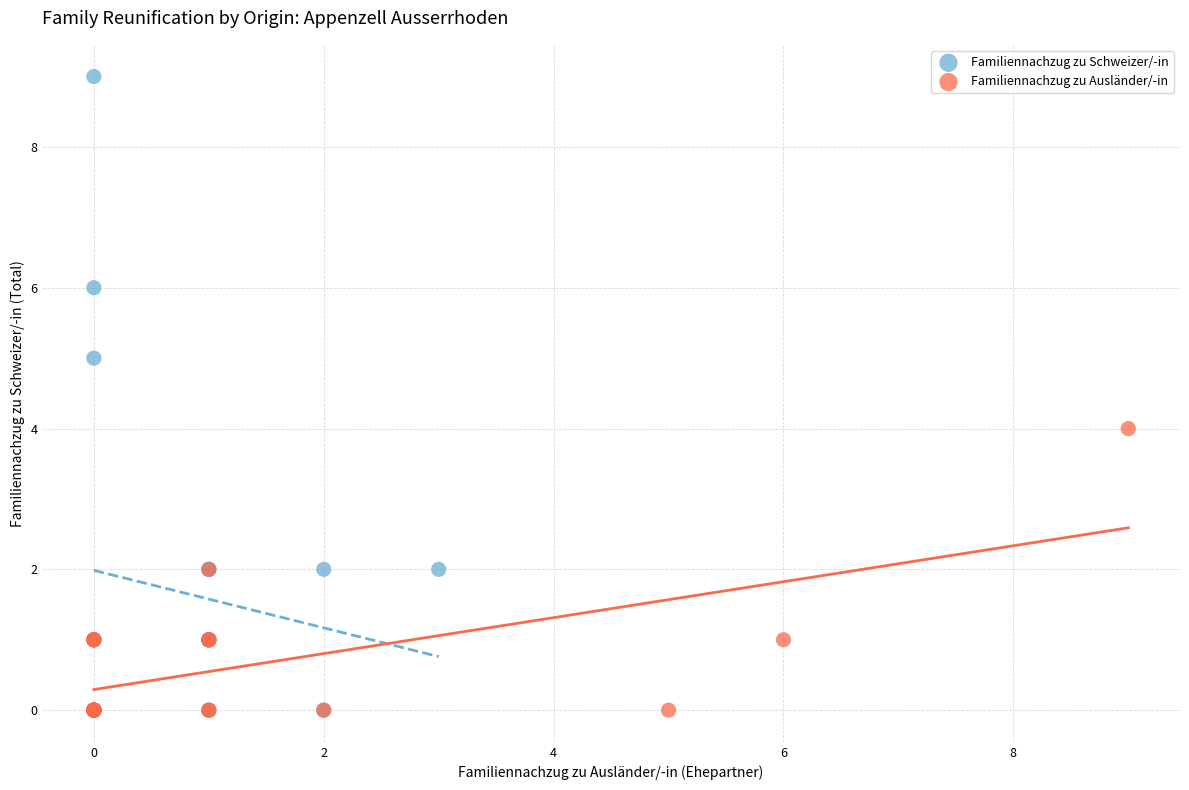

Which series reaches the maximum Y coordinate?

Familiennachzug zu Schweizer/-in